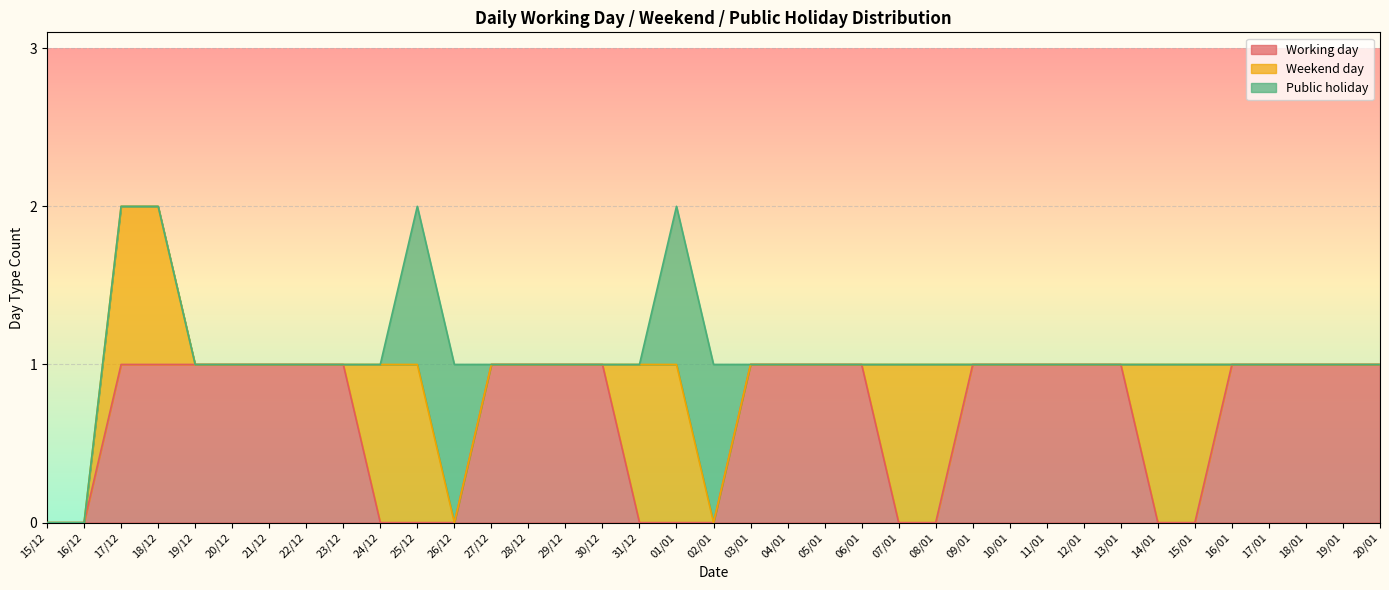

At which category is the sum across all series the highest?

17/12